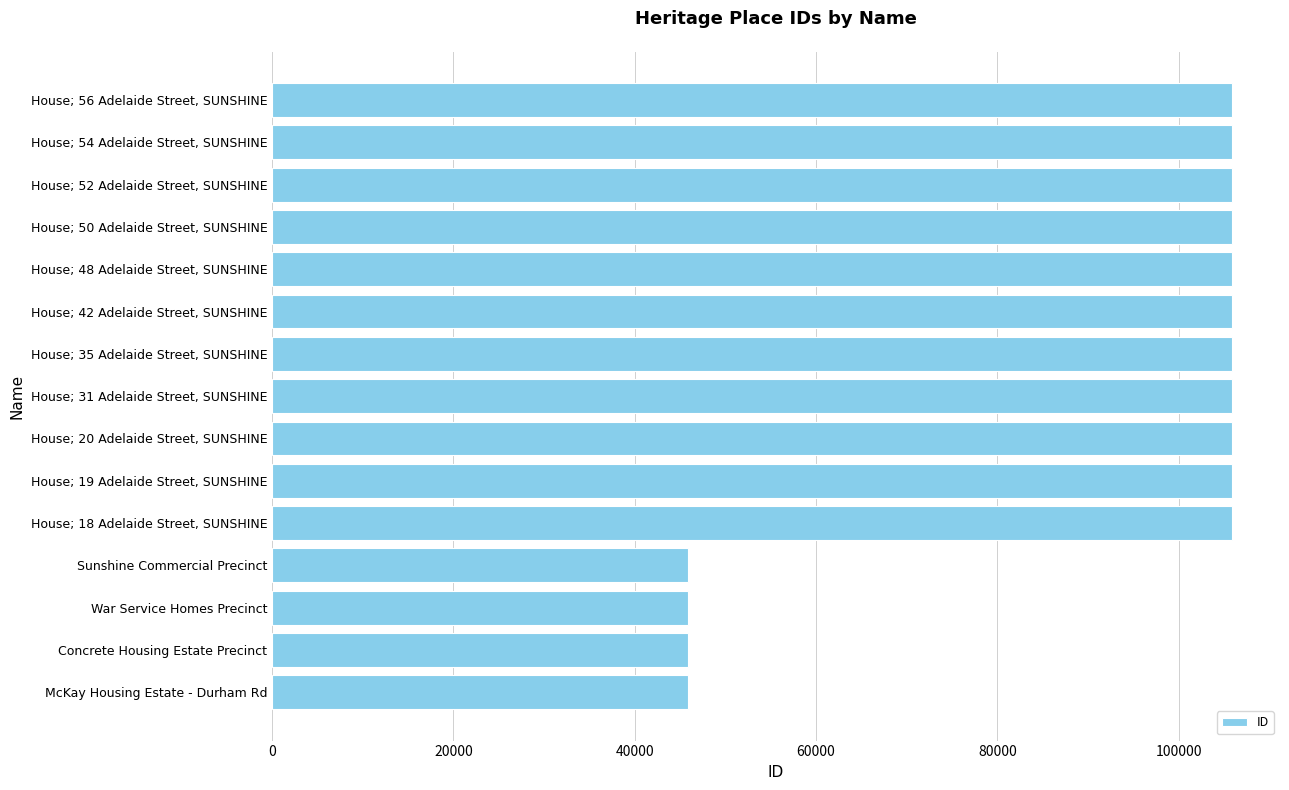

What is the greatest value displayed?

105893